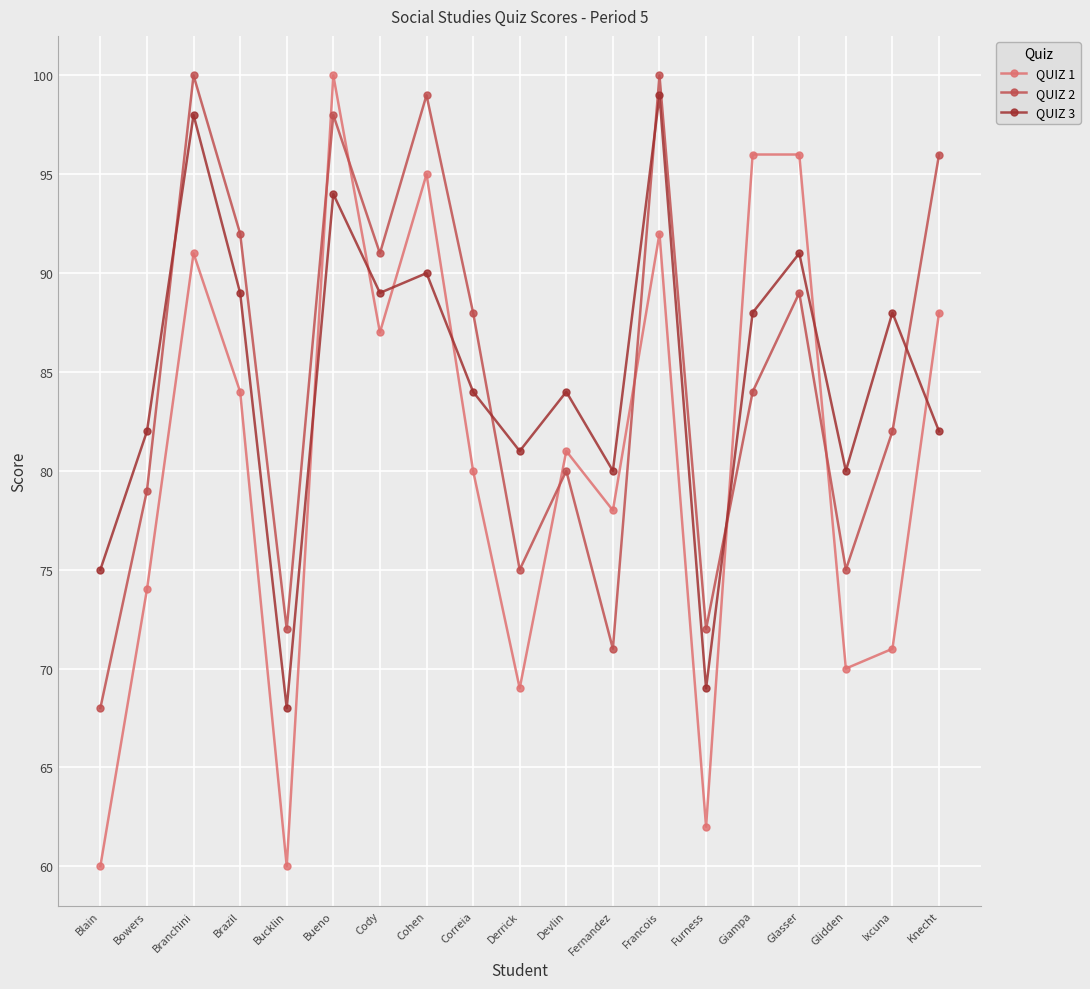

What is the average value of the QUIZ 3 series?

85